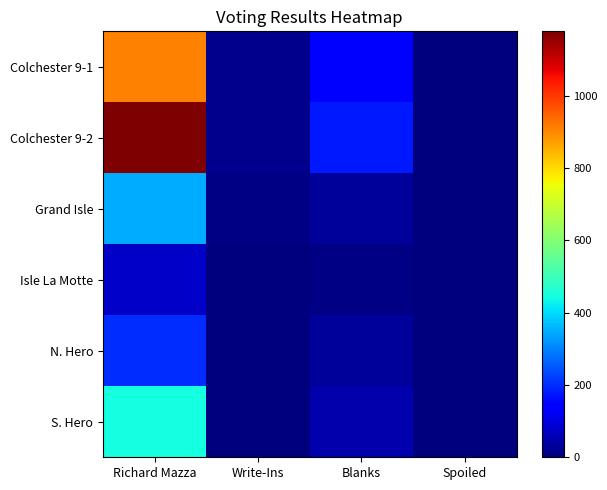

At which category is the sum across all series the highest?

Richard Mazza